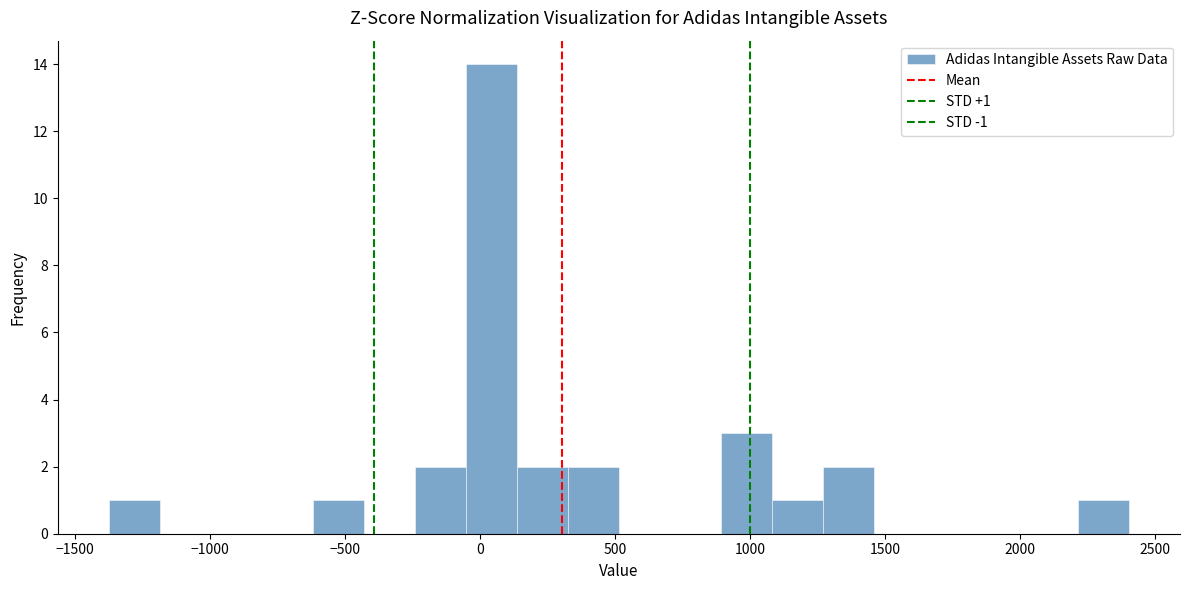

Read against the x-axis, roughly where is the centre of the tallest bar?

50